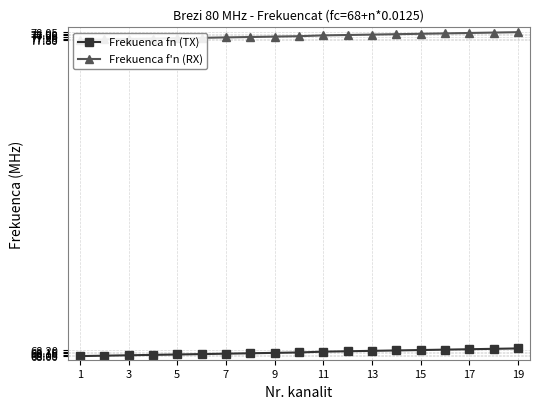

How many distinct data groups are displayed?

2